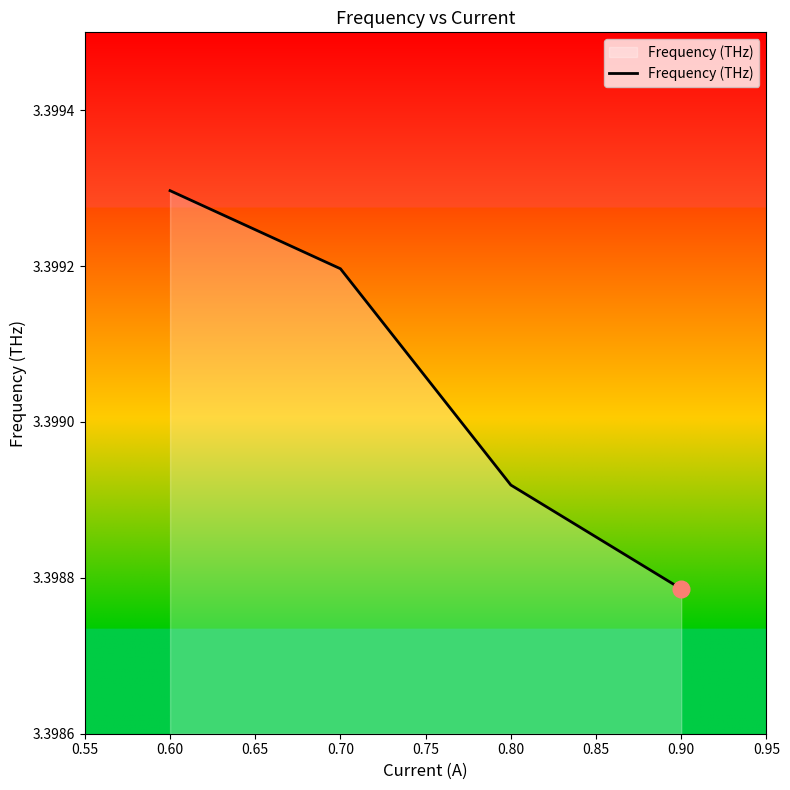

At which category does the chart reach its minimum across all series?

0.90